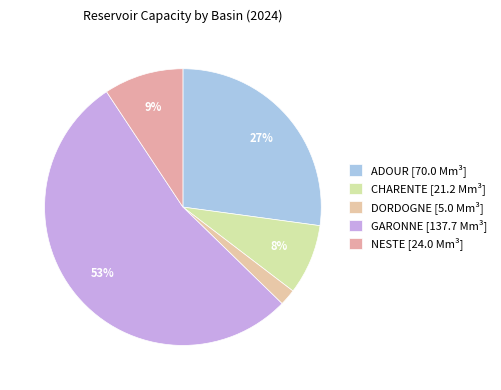

What is the majority slice?

GARONNE